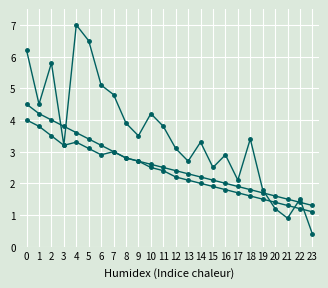

Count the number of data series in this chart.

3